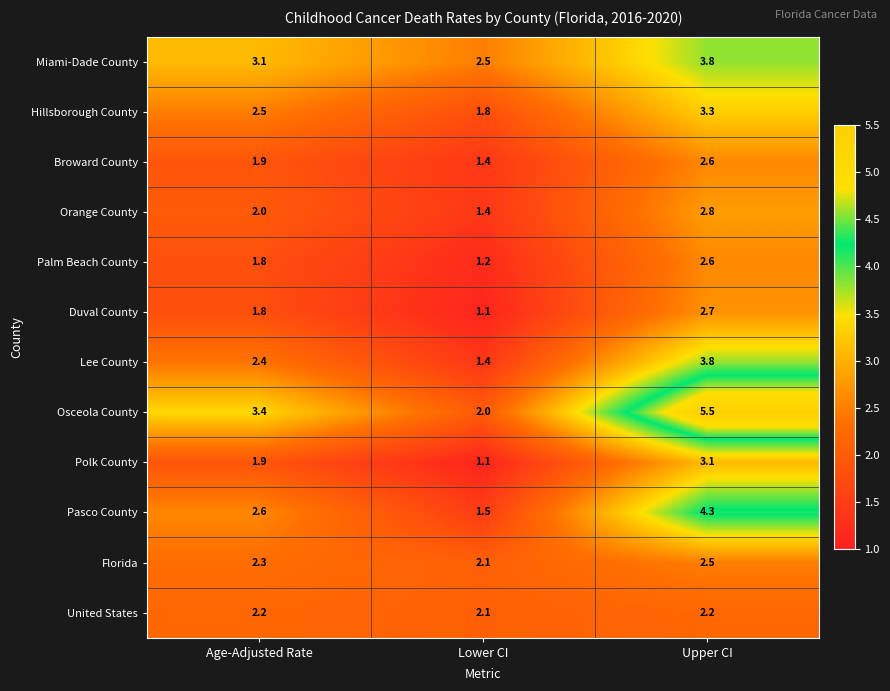

Between Age-Adjusted Rate and Lower CI, which series saw the biggest shift?

Osceola County